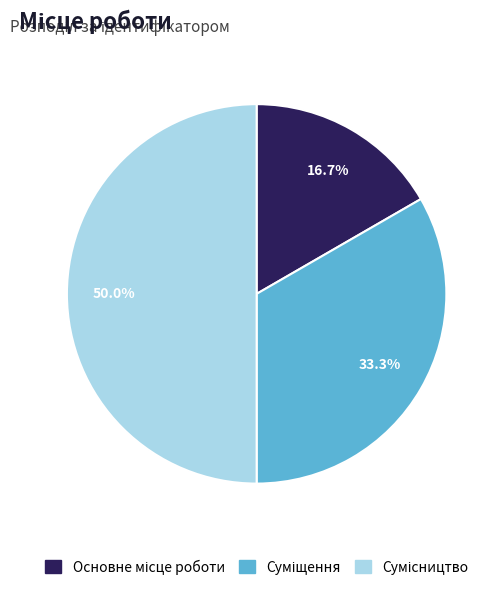

How many segments does this pie chart have?

3